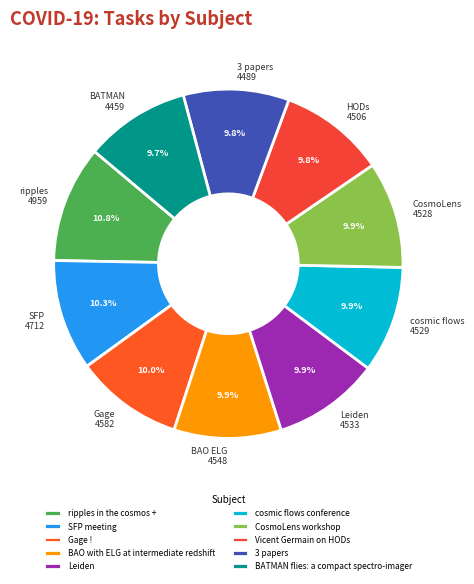

What percentage is the cosmic flows conference slice, to the nearest percent?

10%